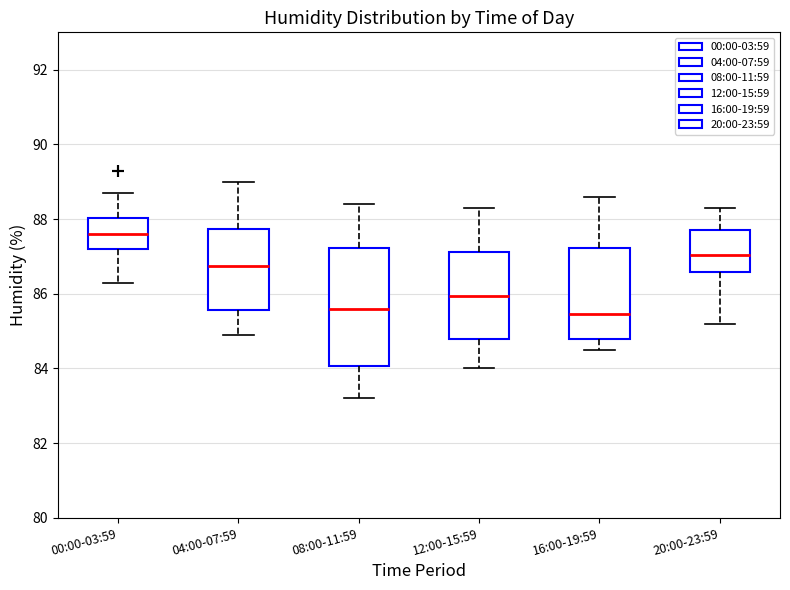

Where does the upper whisker of the box for 04:00-07:59 end on the y-axis? The values are not printed on the chart, so give them approximately, as read against the axis.

89.0